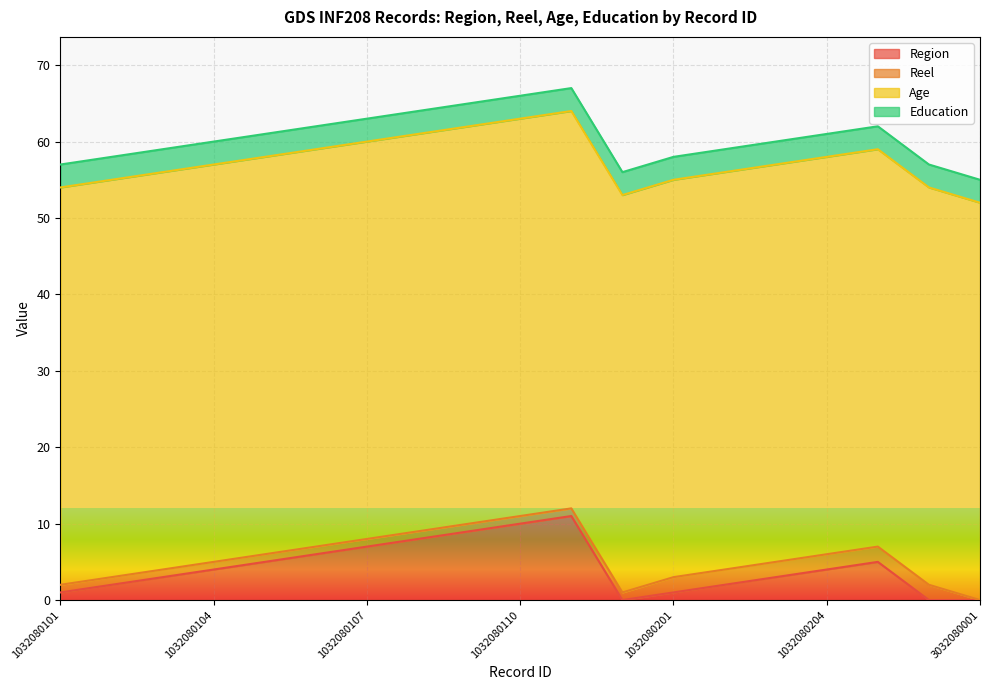

After their last crossing, which series has the higher values: Region or Education?

Education